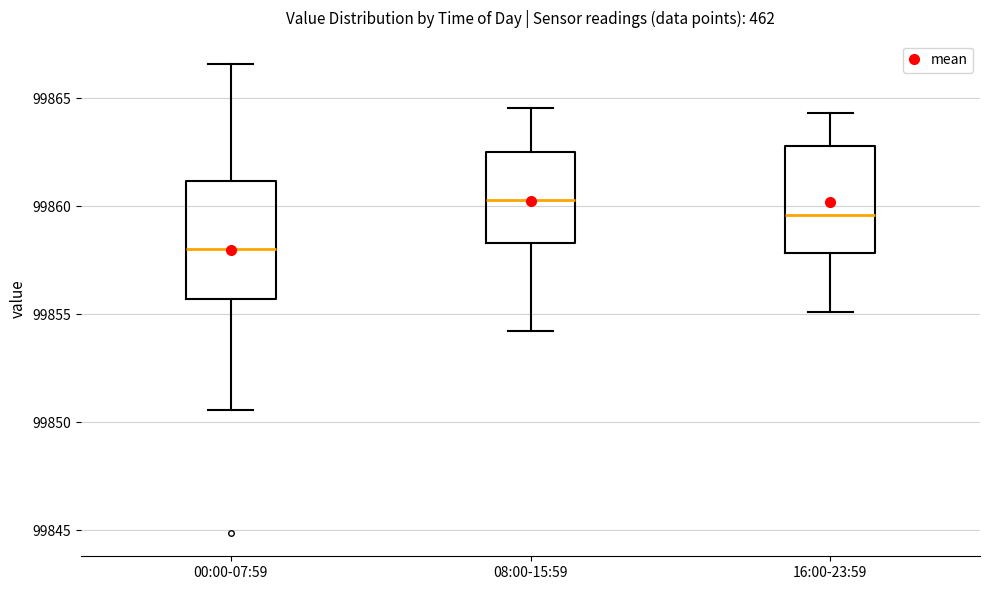

Which box's median line is the highest?

08:00-15:59